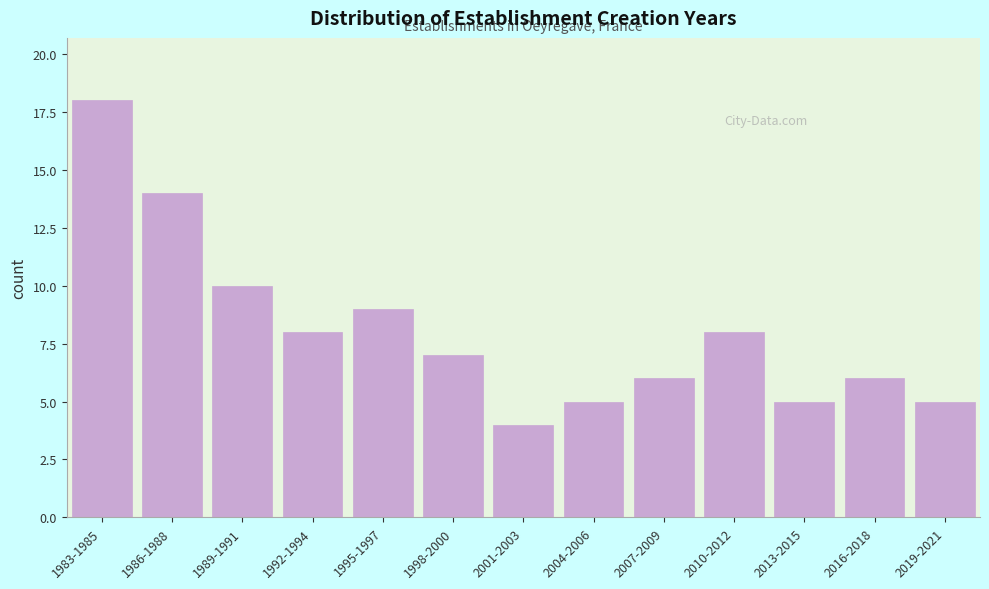

Reading left to right, list all the values displayed in this chart.

18	14	10	8	9	7	4	5	6	8	5	6	5